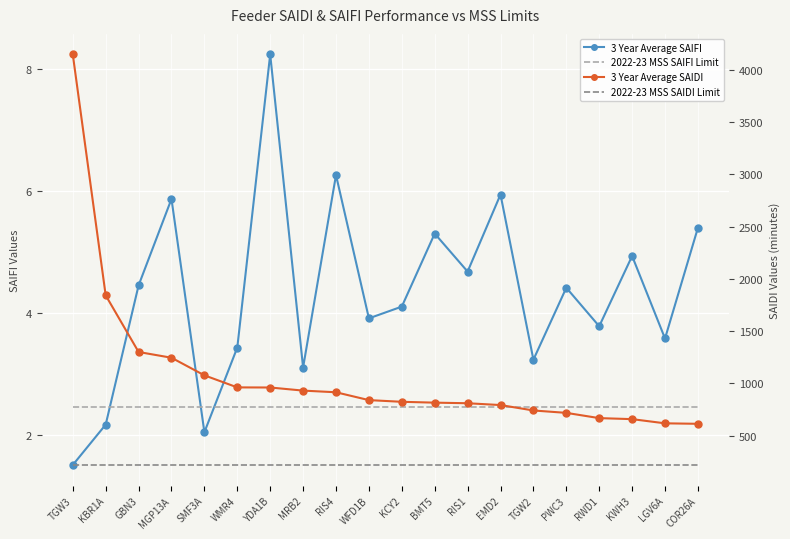

True or false: 2022-23 MSS SAIDI Limit has more than 2 interior local peaks.

False